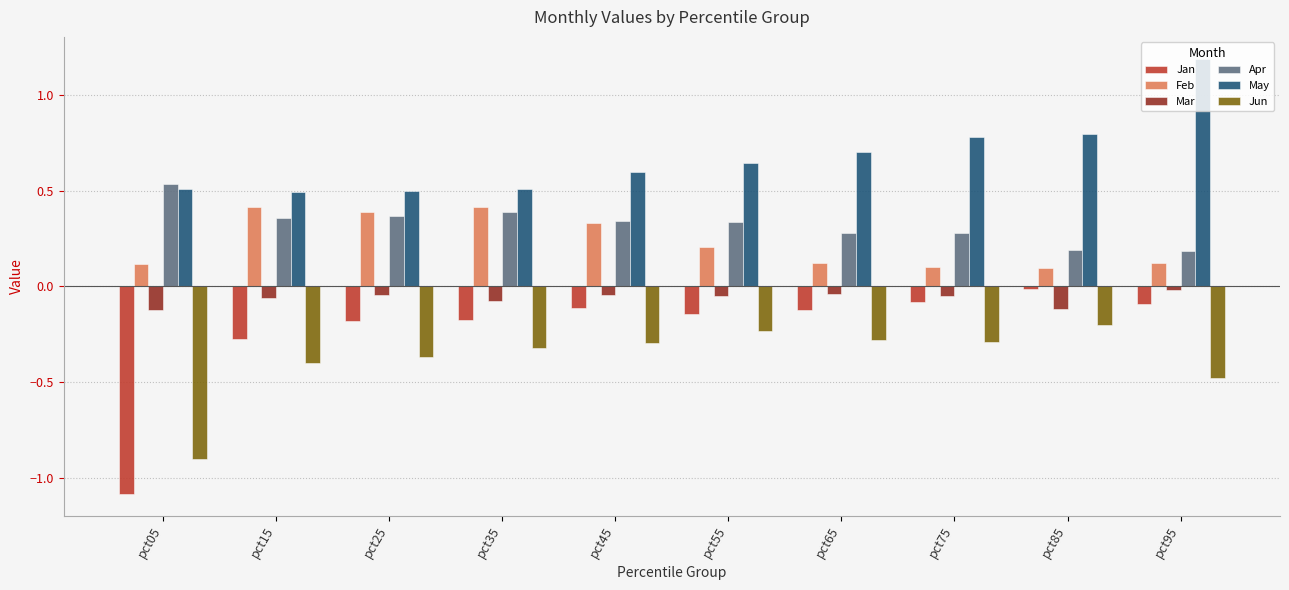

The Apr series shows 0.4 at pct15. True or false?

True